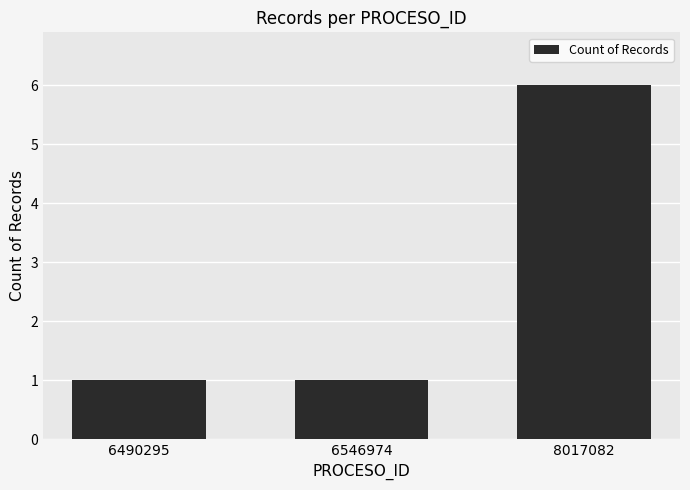

What is the sum of the values at 6546974 and 8017082?

7